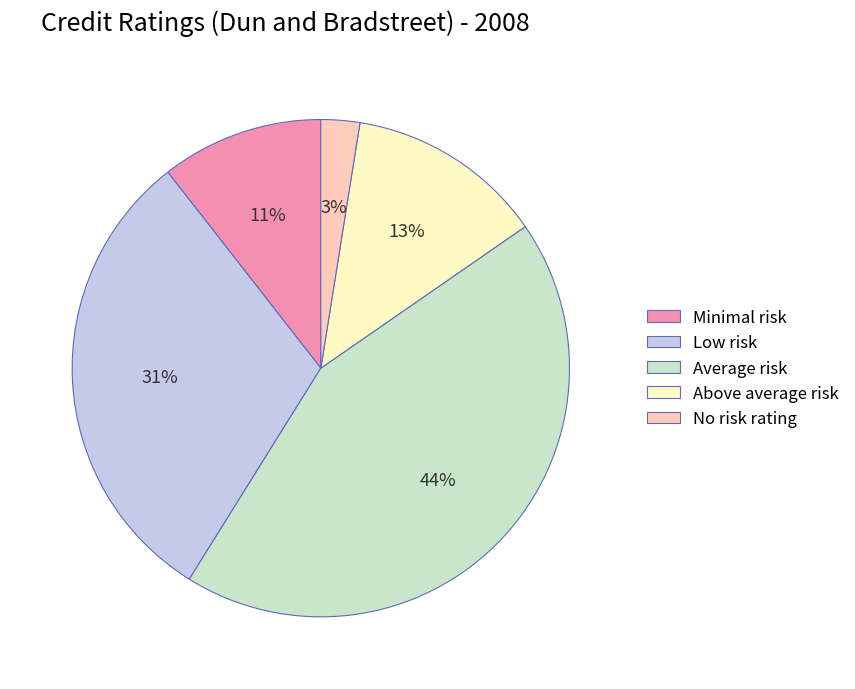

To the nearest percent, what is the average slice percentage?

20%